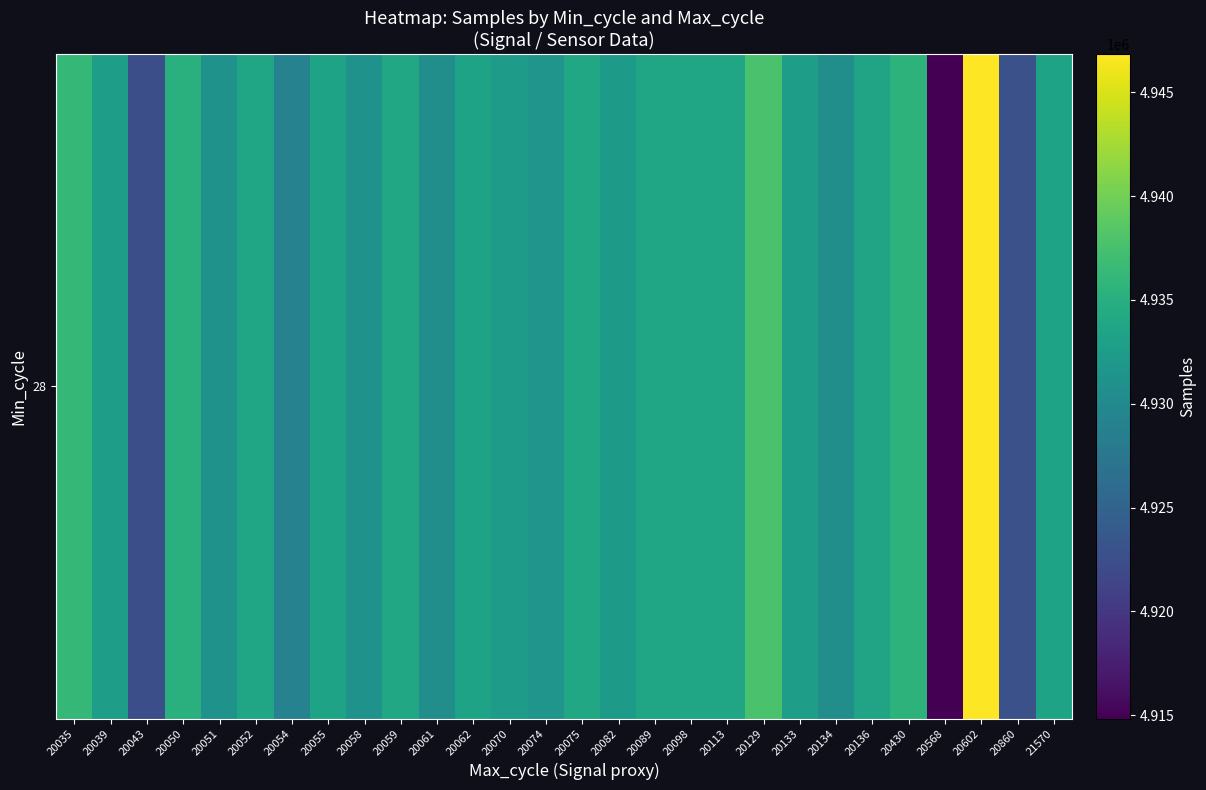

What is the smallest value displayed?

4914842.0